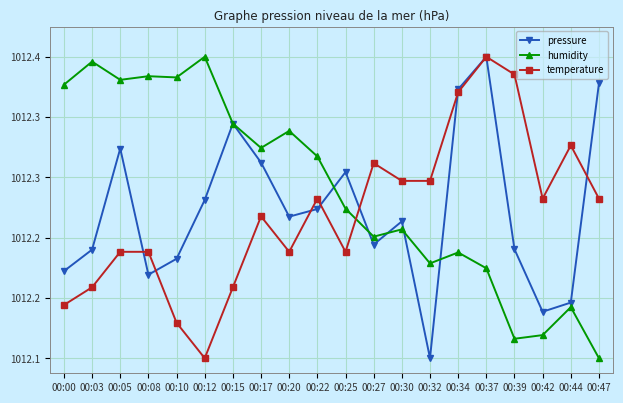

Where does the pressure series first go above 101223?

00:05